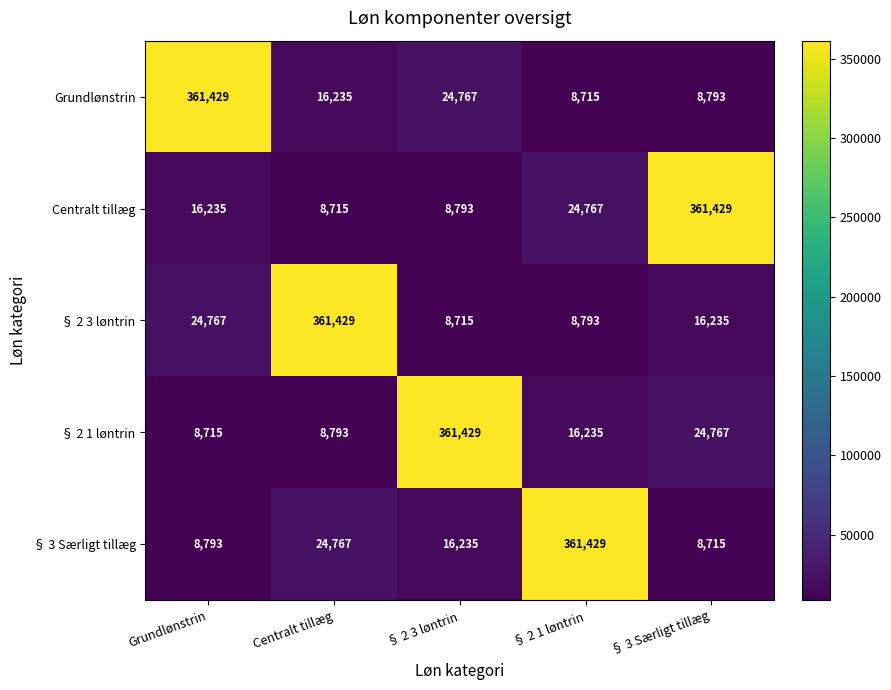

What is the sum of all Grundlønstrin values?

419939